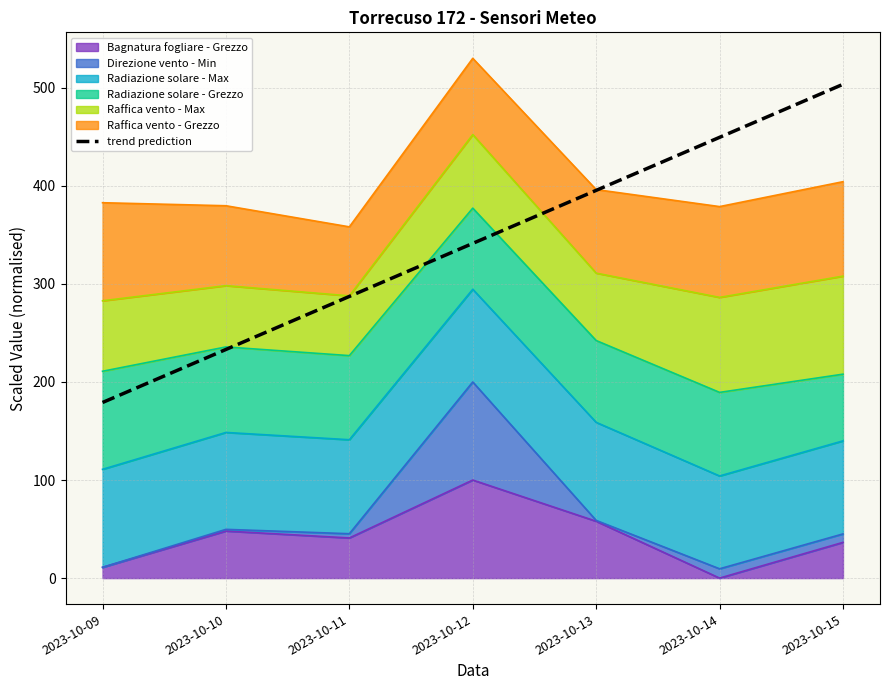

What is the difference between the maximum and second lowest values?

270.4